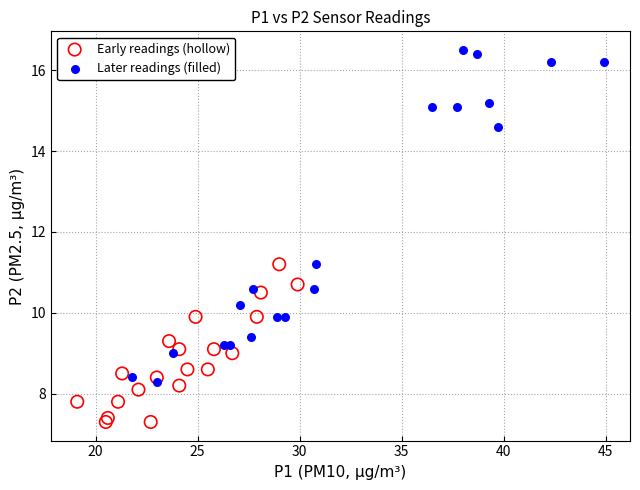

Which series contains the lowest Y value?

Early readings (hollow)